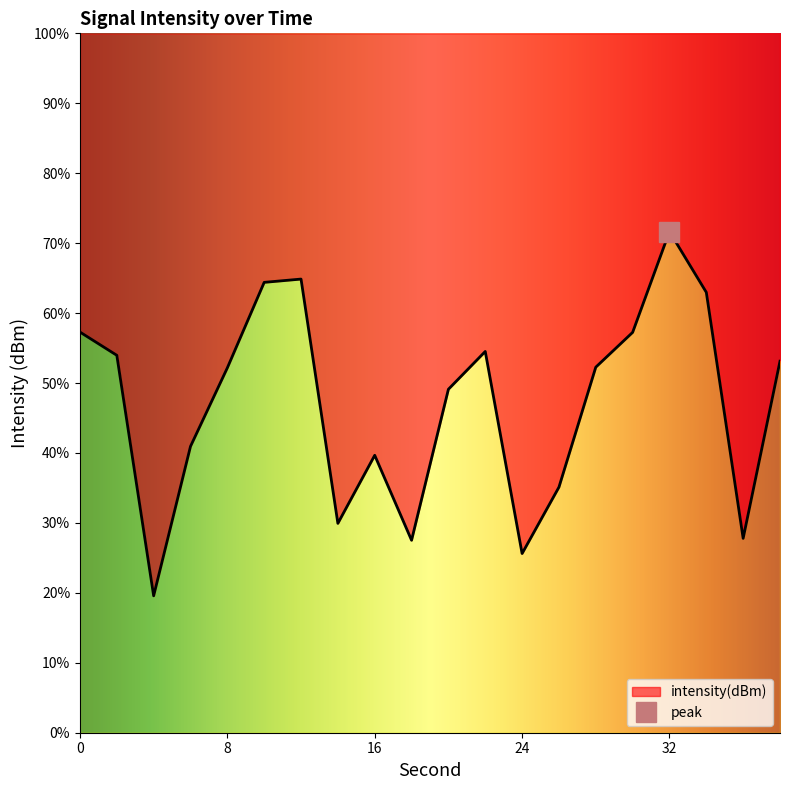

Which label corresponds to the smallest value in the chart?

4